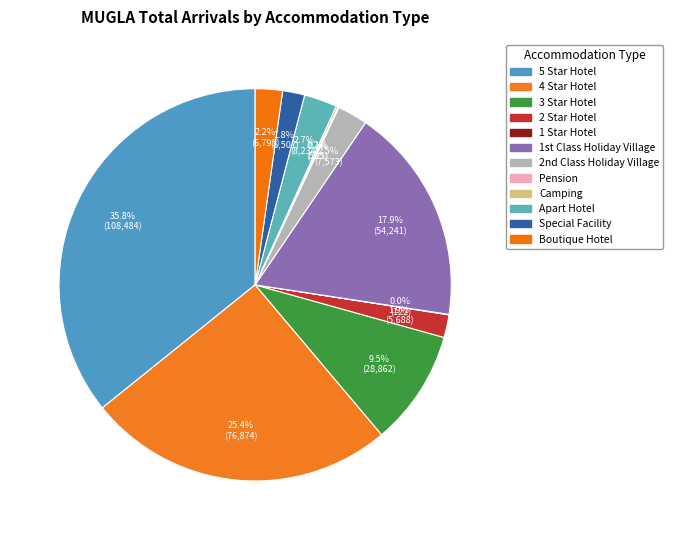

Which category has the smallest portion of the pie?

1 Star Hotel